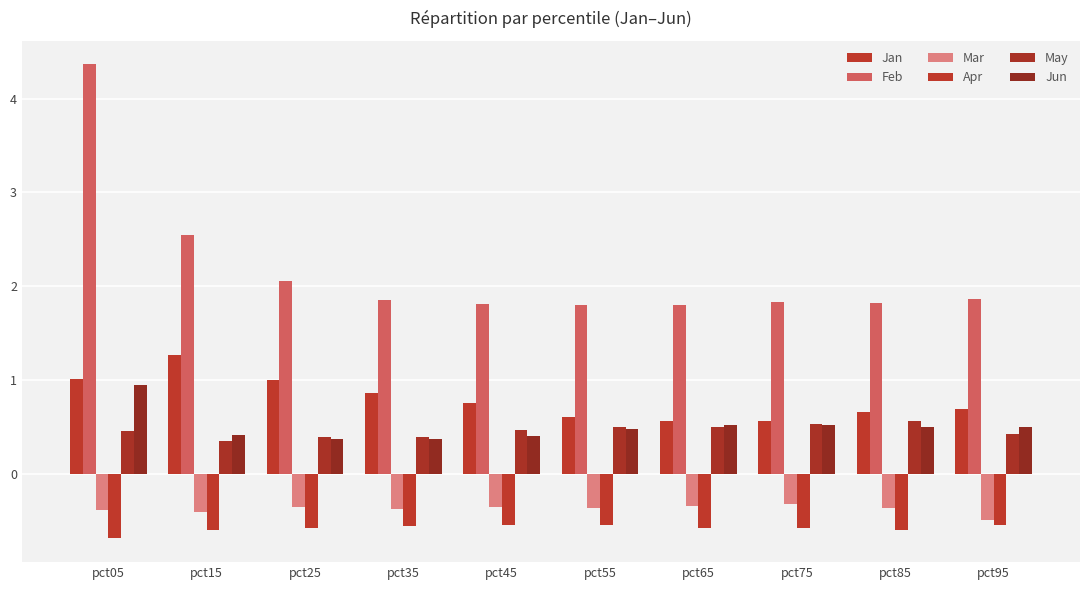

The value of Jun at pct65 is 0.9. True or false?

False